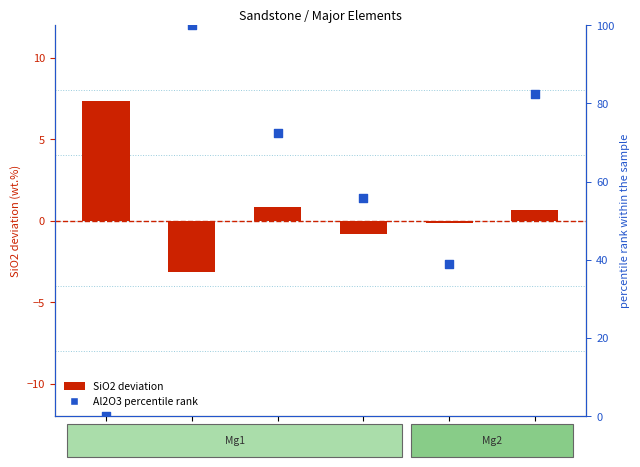

Which series has the widest spread of Y values?

Al2O3 percentile rank